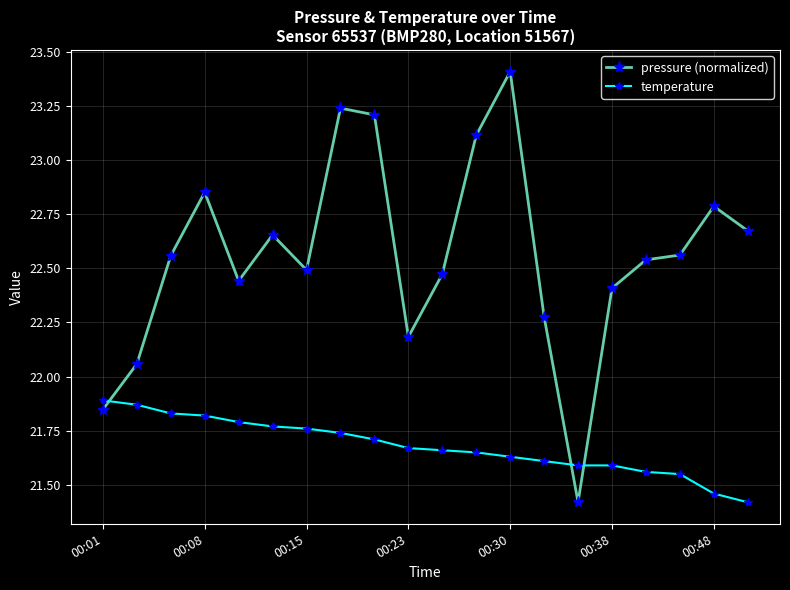

What is the sum of all temperature values?

433.6